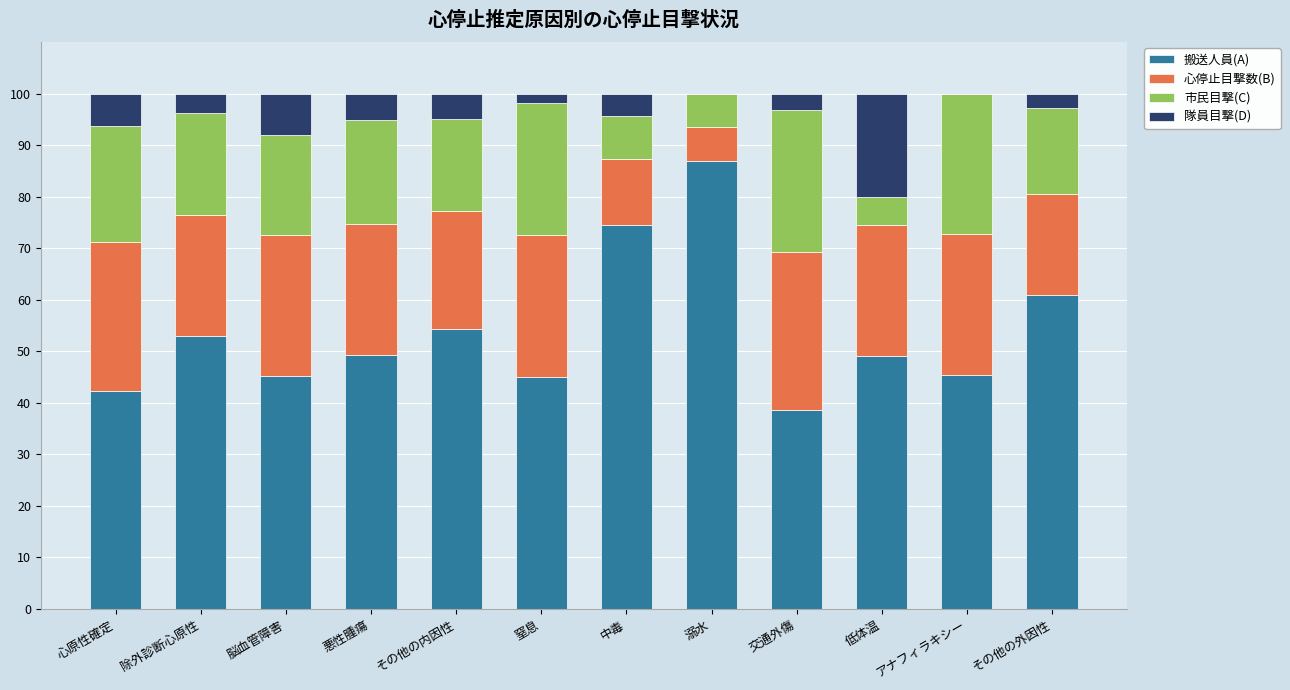

Is it true that 搬送人員(A) equals 80.0 at 低体温?

False